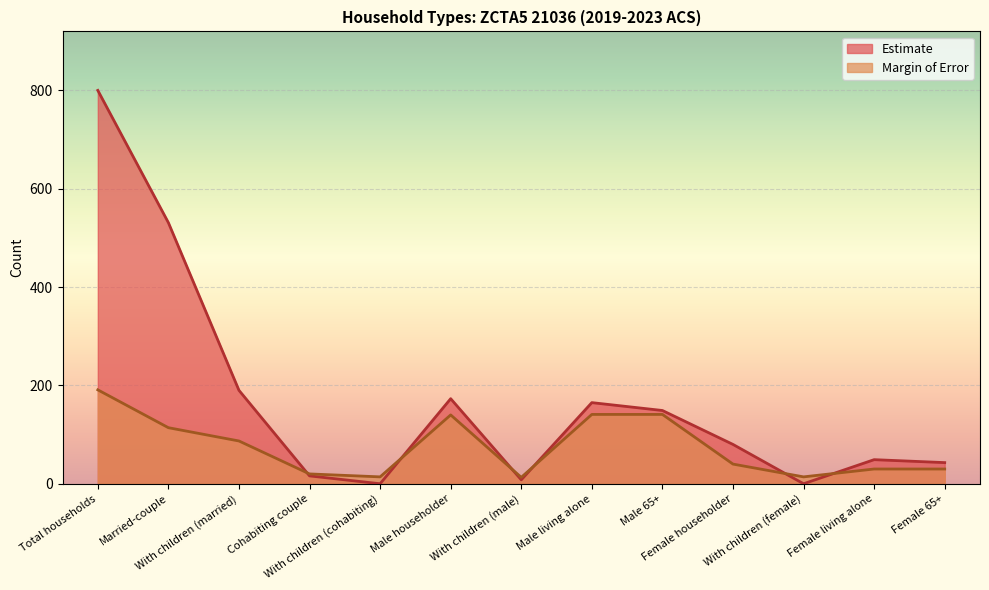

What is the difference between the Estimate values at Female living alone and Male householder?

124